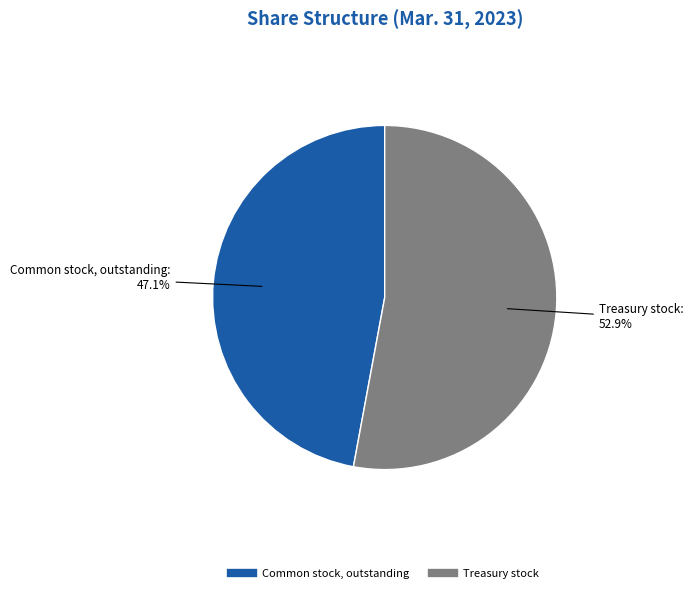

To the nearest percent, what percentage of the pie is Treasury stock?

53%